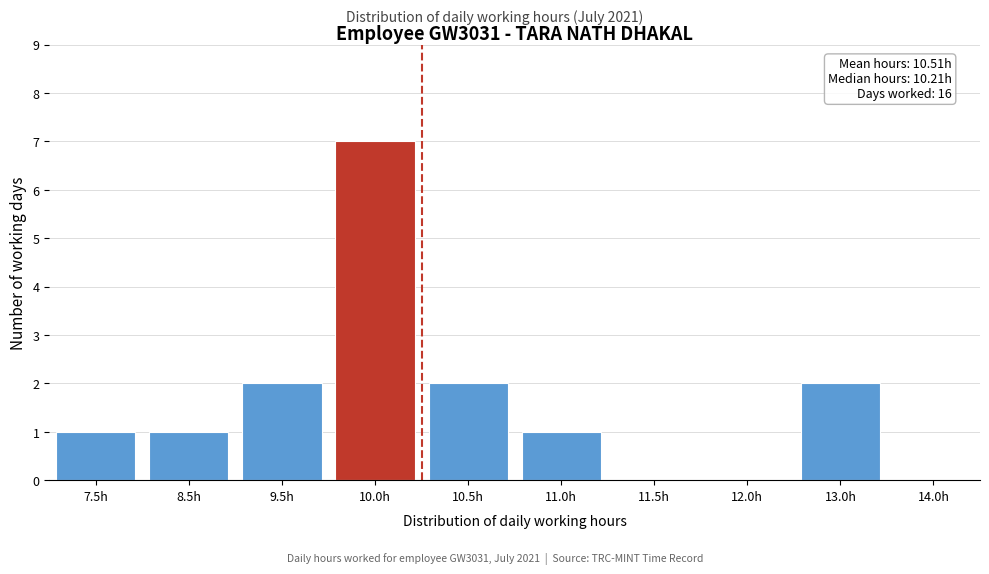

Reading left to right, list all the values displayed in this chart.

7.5h=1	8.5h=1	9.5h=2	10.0h=7	10.5h=2	11.0h=1	11.5h=0	12.0h=0	13.0h=2	14.0h=0